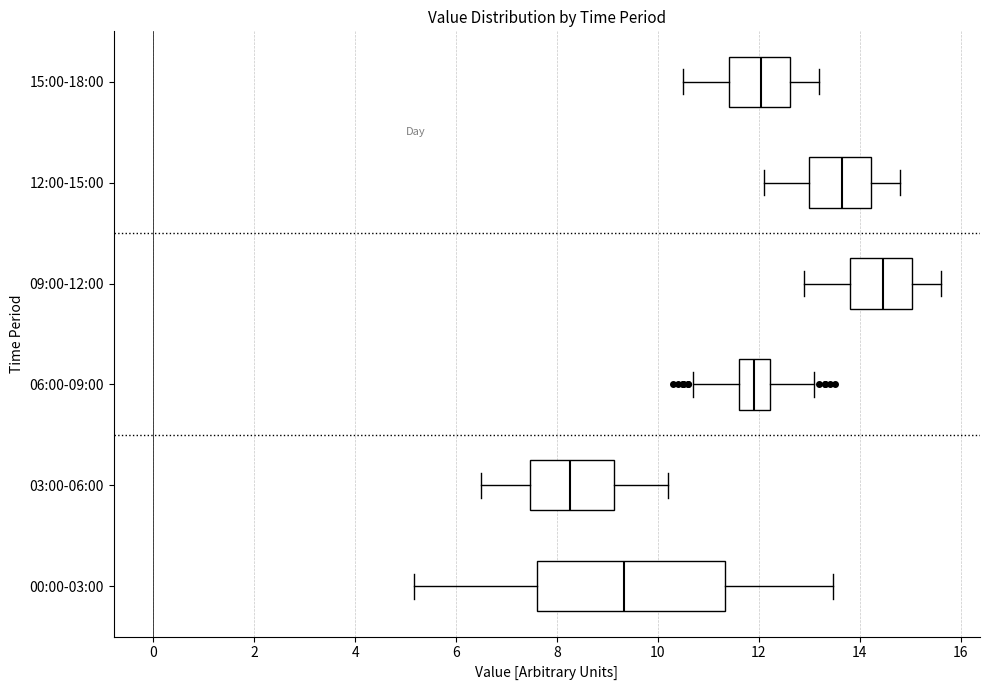

Where is the left edge of the box for 03:00-06:00 on the x-axis? The values are not printed on the chart, so give them approximately, as read against the axis.

7.4